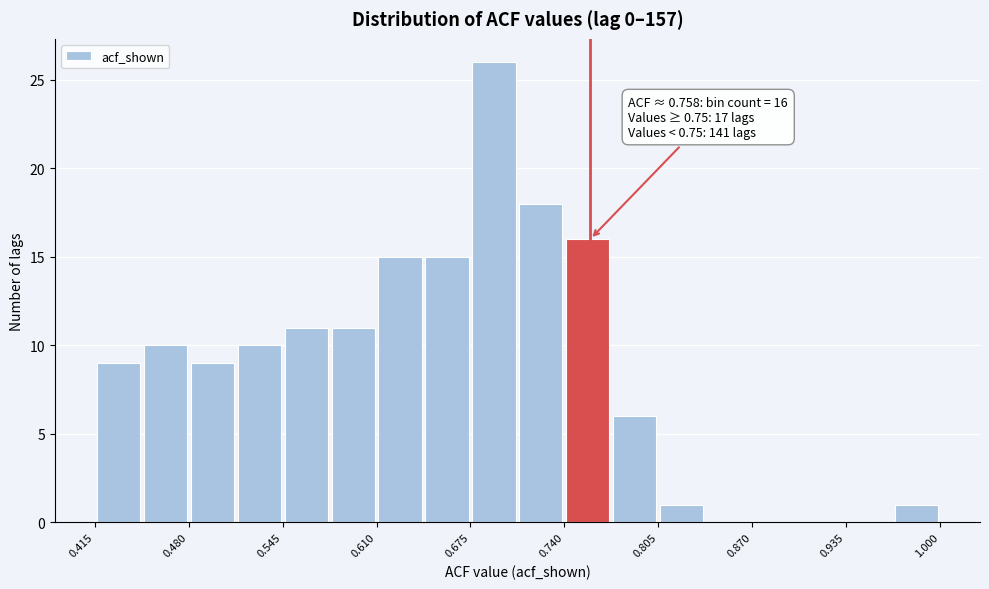

Around what value on the x-axis is the tallest bar? Give the approximate position of its centre, as read against the axis.

0.69